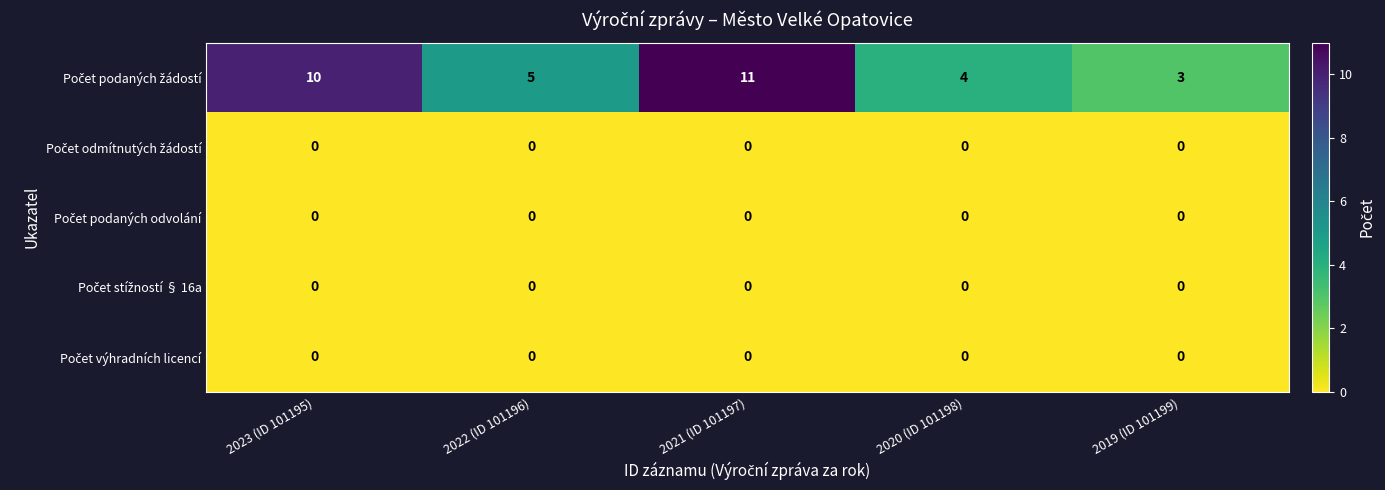

What is the difference between the highest and lowest values at 2021 (ID 101197)?

11